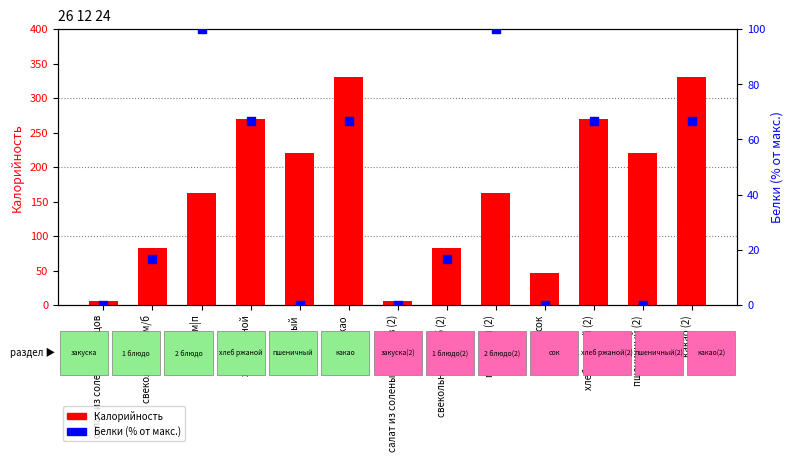

Which series has the largest Y range (max minus min)?

Калорийность